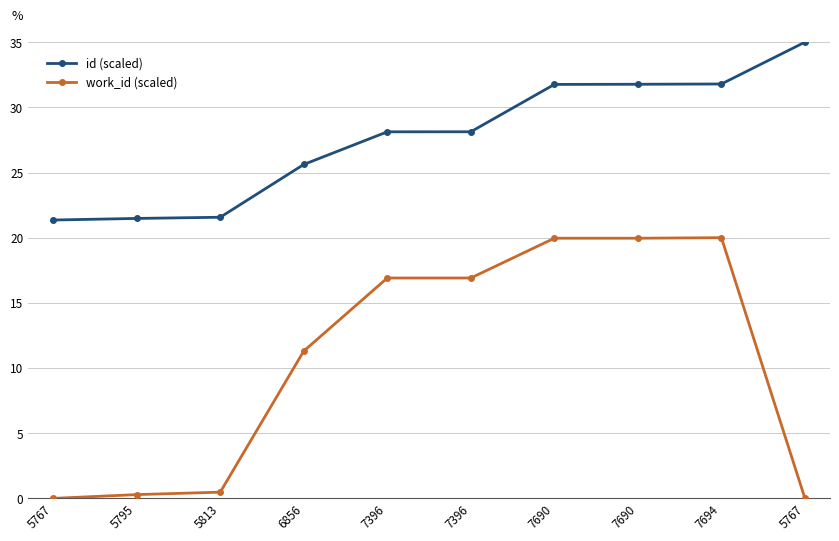

Reading left to right, list all the values displayed in this chart.

id (scaled): 21.4	21.5	21.6	25.6	28.1	28.1	31.8	31.8	31.8	35.0
work_id (scaled): 0.0	0.3	0.5	11.3	16.9	16.9	20.0	20.0	20.0	0.0